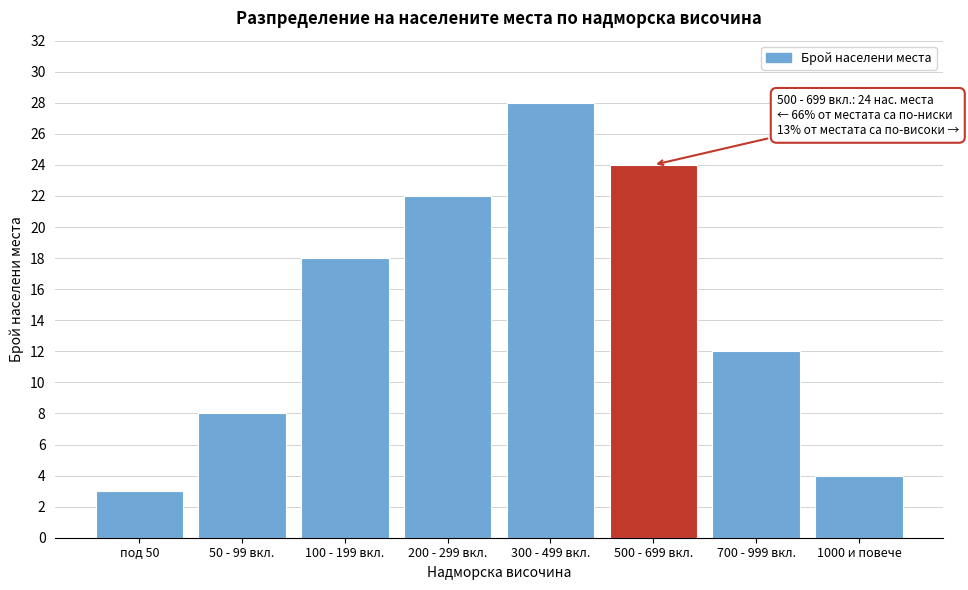

Reading left to right, list all the values displayed in this chart.

3	8	18	22	28	24	12	4